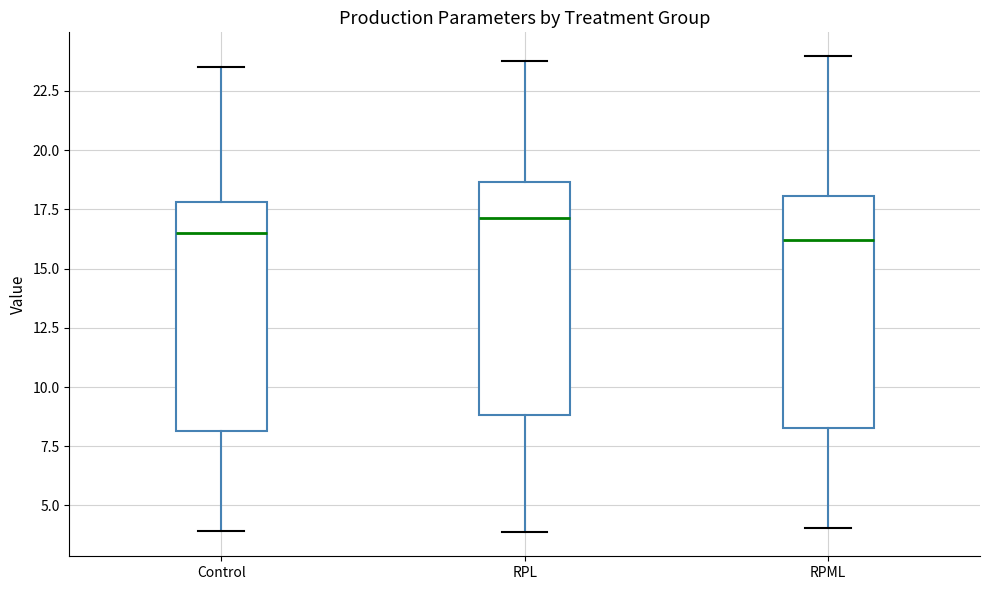

Reading left to right, transcribe this box plot: for each box, give where its median line is, the range the box spans, and where its two whiskers end, as read against the y-axis. The values are not printed on the chart, so give them approximately, as read against the axis.

Control: median 16.5, box 8.0 to 18.0, whiskers 4.0 to 23.5
RPL: median 17.0, box 9.0 to 18.5, whiskers 4.0 to 24.0
RPML: median 16.0, box 8.5 to 18.0, whiskers 4.0 to 24.0